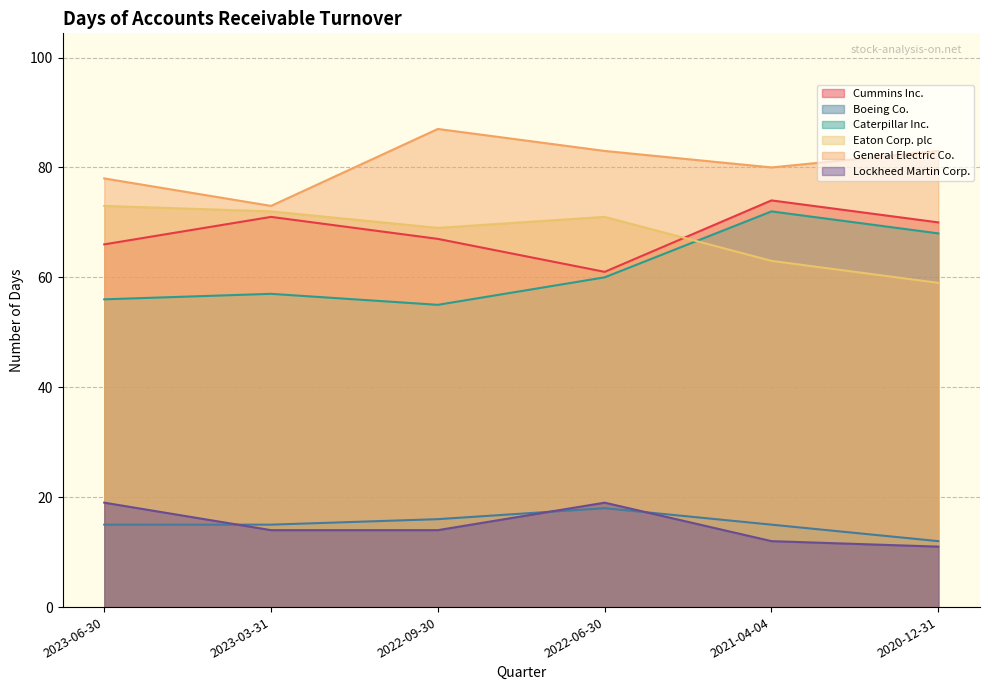

Where is the first local maximum for Lockheed Martin Corp.?

2022-06-30